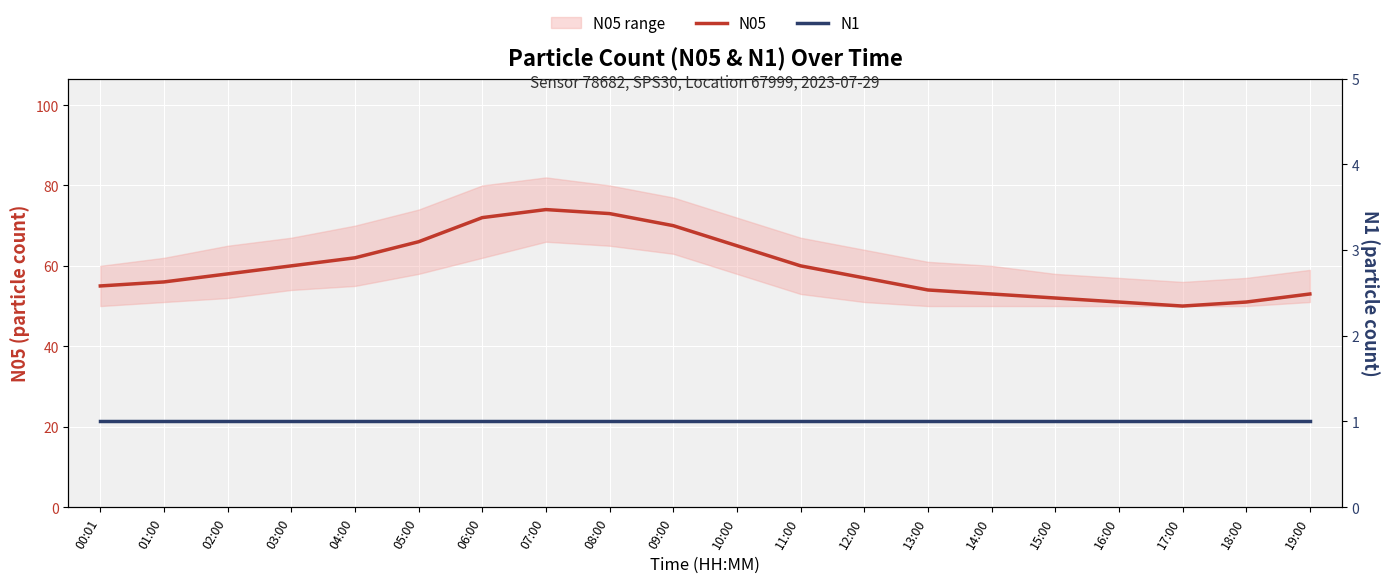

What are all the series names shown in the legend?

N05, N1